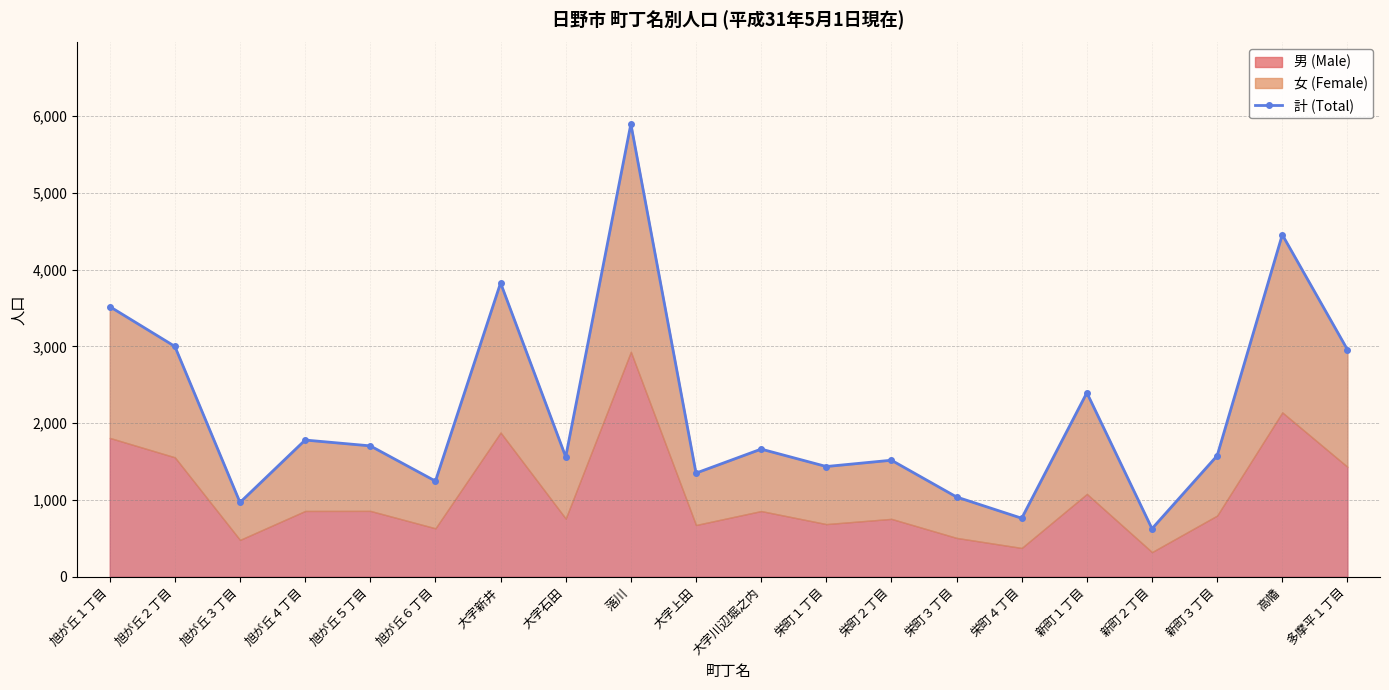

What is the ratio of the value at 大字石田 to the value at 大字新井?

0.4